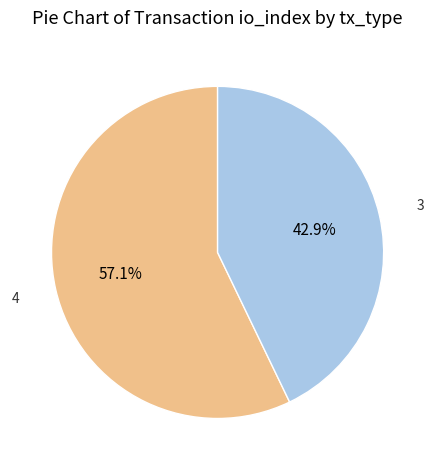

Is there any slice that represents more than half of the pie?

Yes